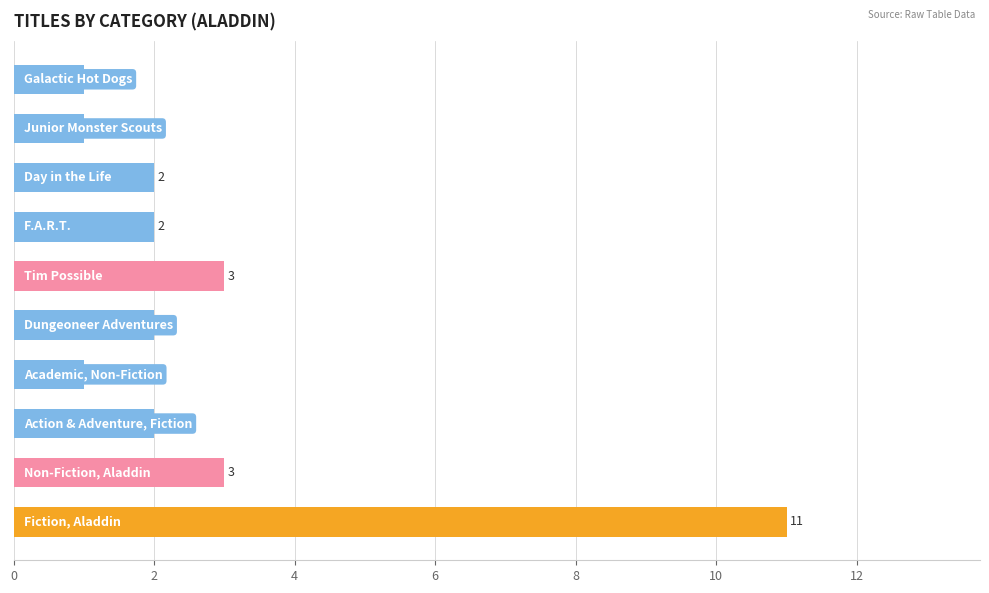

What is the greatest value displayed?

11